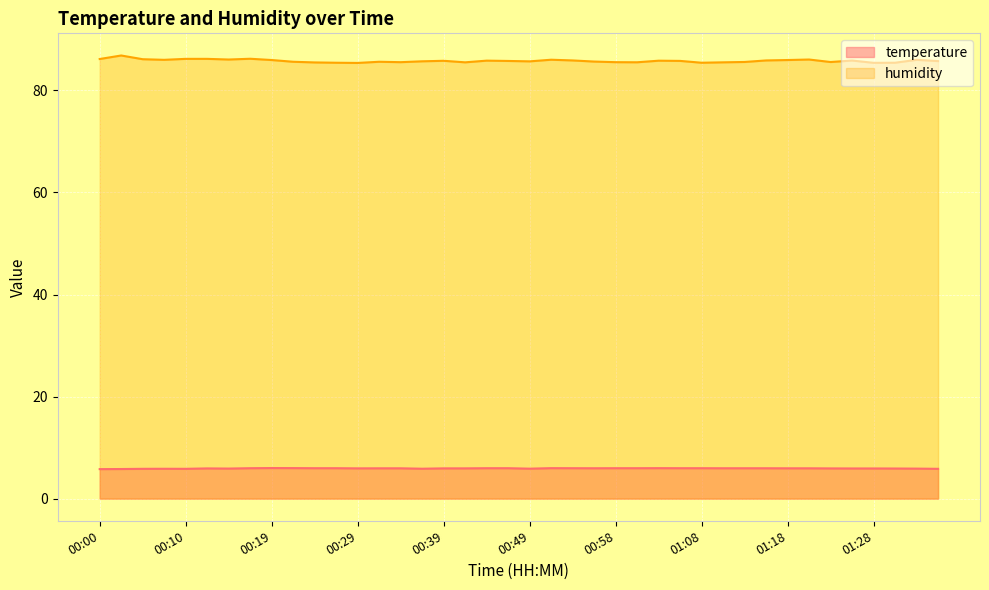

What position from the left is 01:11?

30